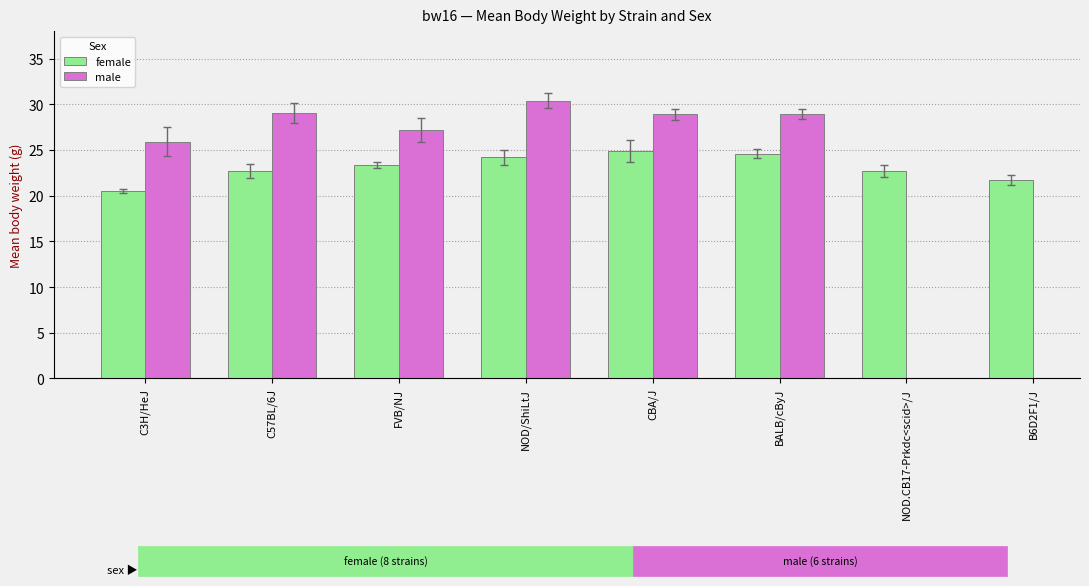

Rank the categories by value from lowest to highest.

C3H/HeJ, B6D2F1/J, C57BL/6J, NOD.CB17-Prkdc<scid>/J, FVB/NJ, NOD/ShiLtJ, BALB/cByJ, CBA/J